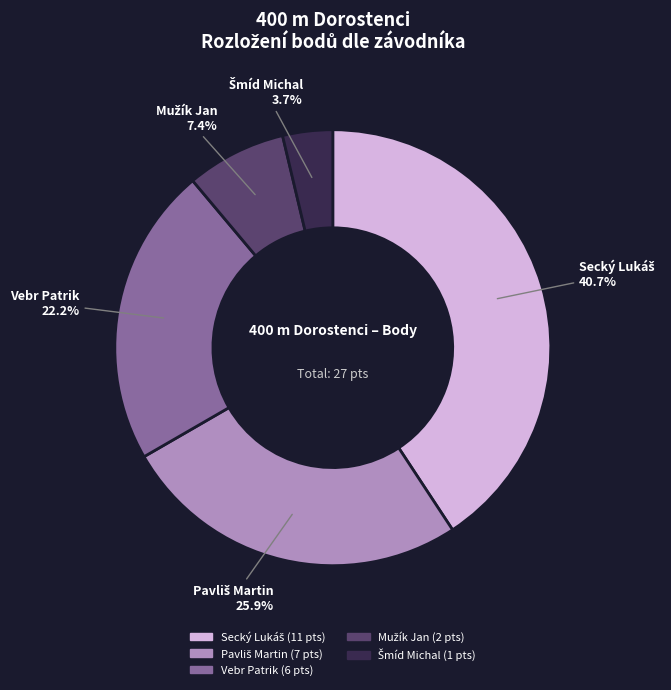

The Vebr Patrik slice represents 22% of the pie. True or false?

True